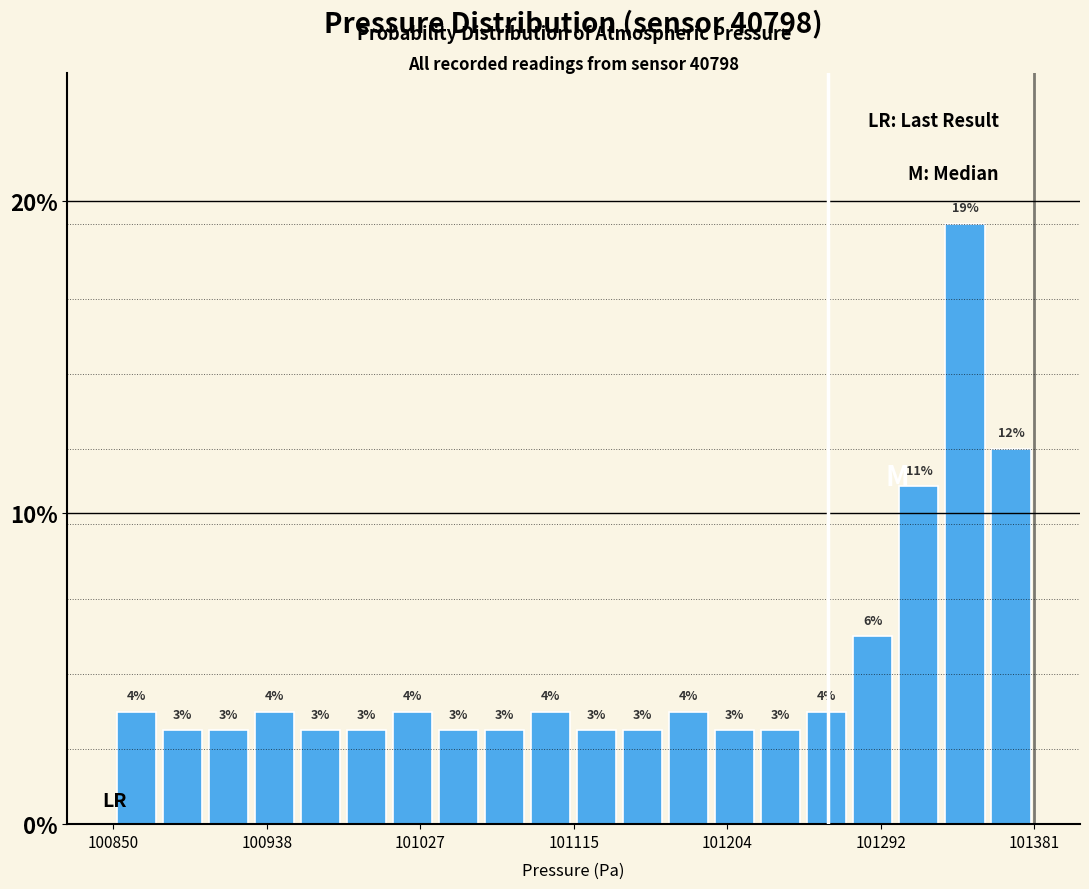

Around what value on the x-axis is the tallest bar? Give the approximate position of its centre, as read against the axis.

101340